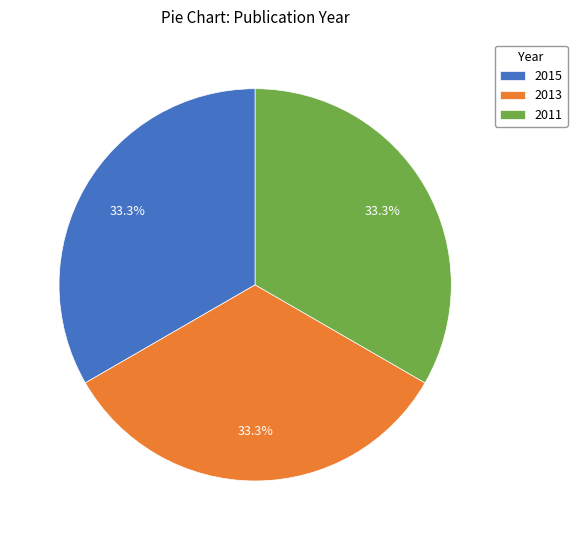

Do 2015 and 2013 together represent more than half of the pie?

Yes